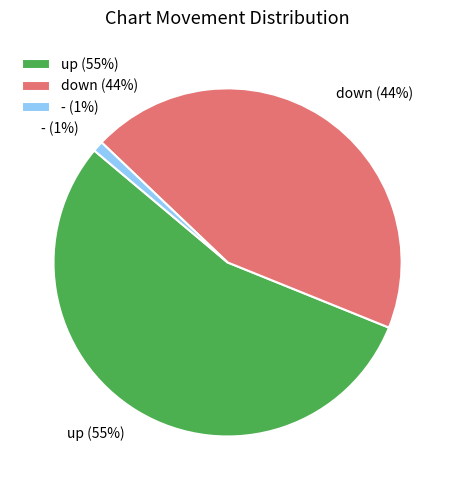

Approximately how many times larger is the value at down compared to -?

44.0